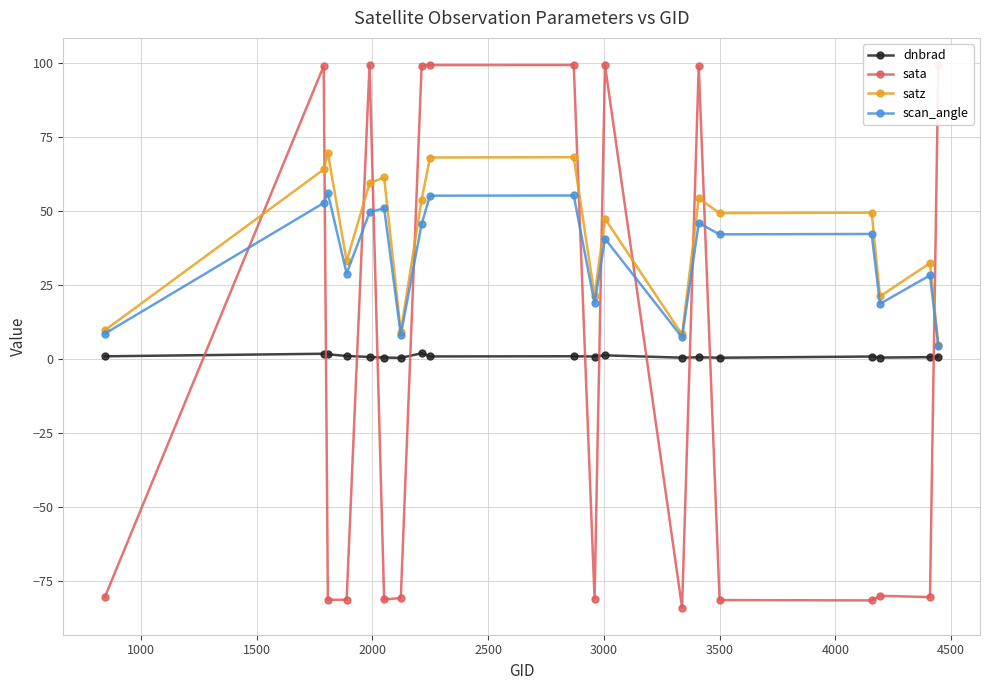

True or false: scan_angle has more than 2 interior local peaks.

True